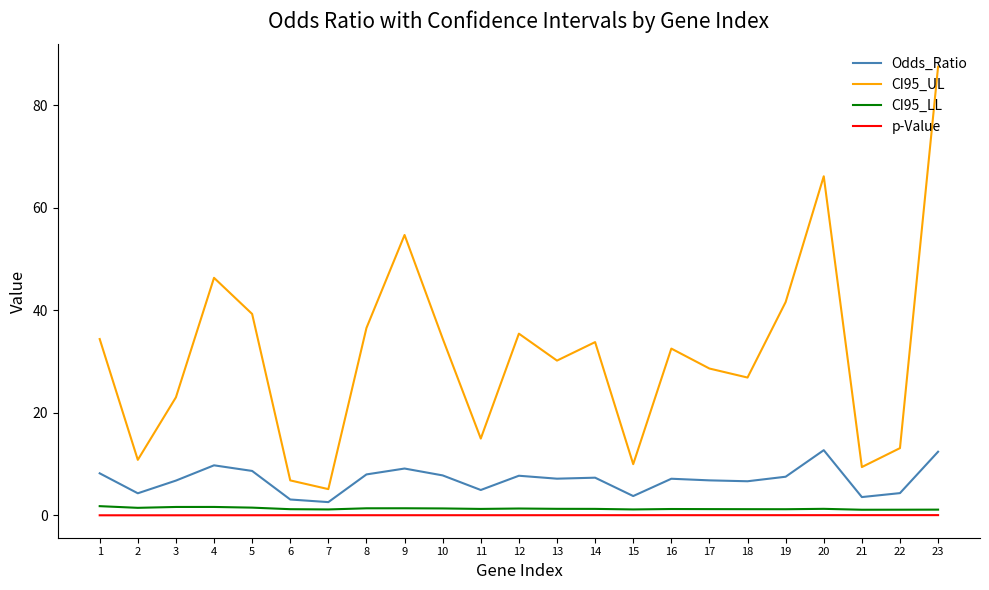

Which series has the widest spread of values?

CI95_UL